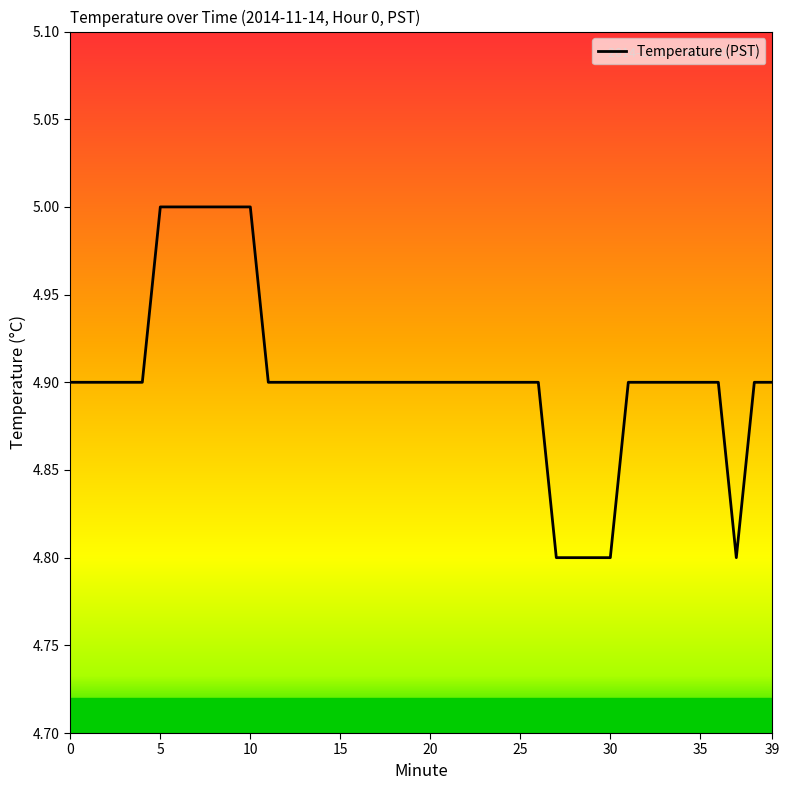

What is the average value?

4.9